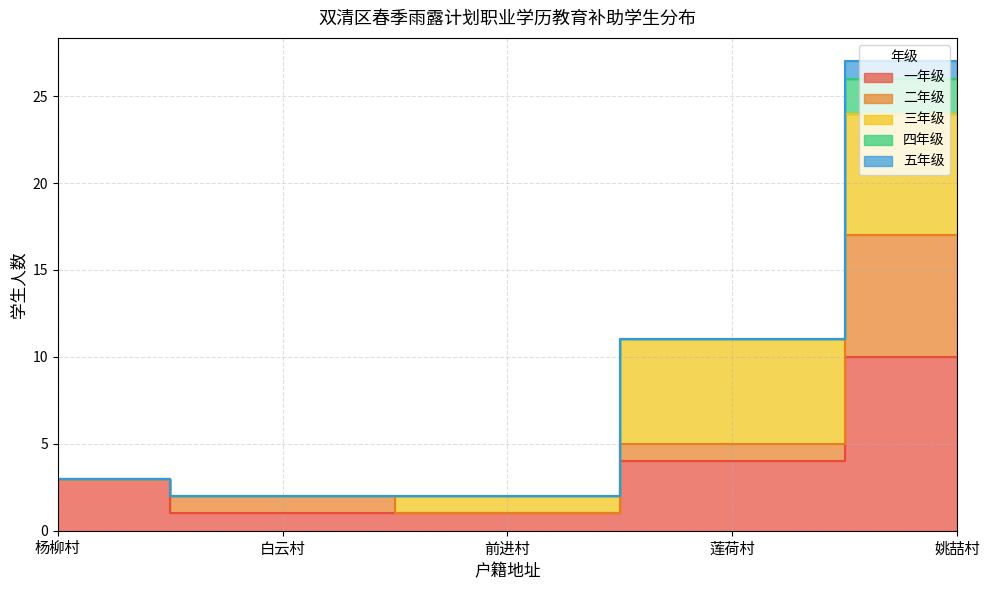

True or false: 五年级 has more than 2 interior local peaks.

False